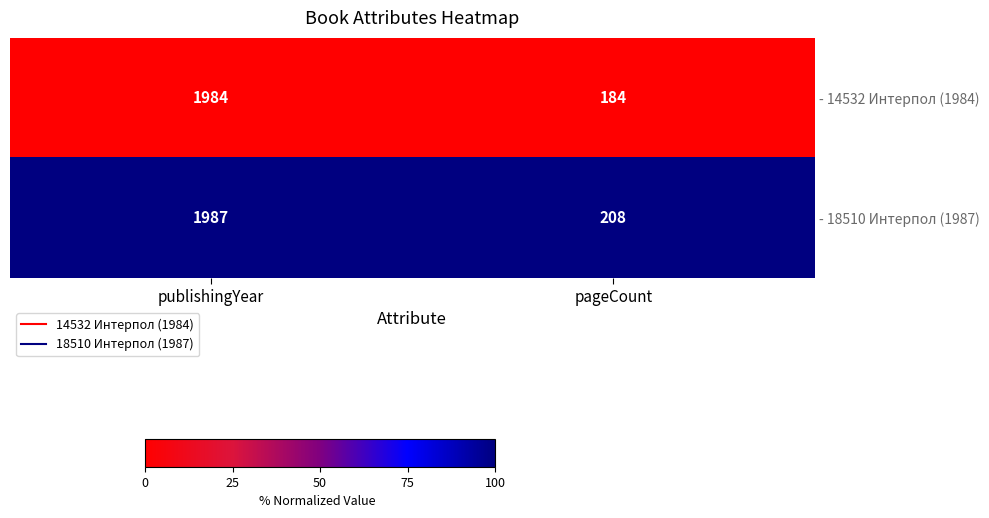

Reading left to right, list all the values displayed in this chart.

- 14532 Интерпол (1984): publishingYear=1984	pageCount=184
- 18510 Интерпол (1987): publishingYear=1987	pageCount=208